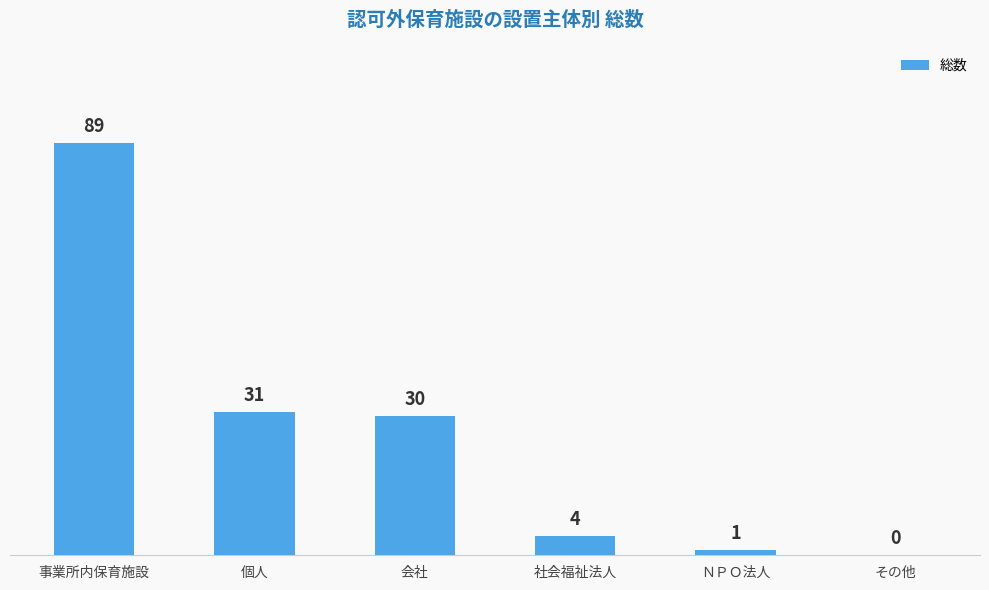

How many data points does each series have?

6